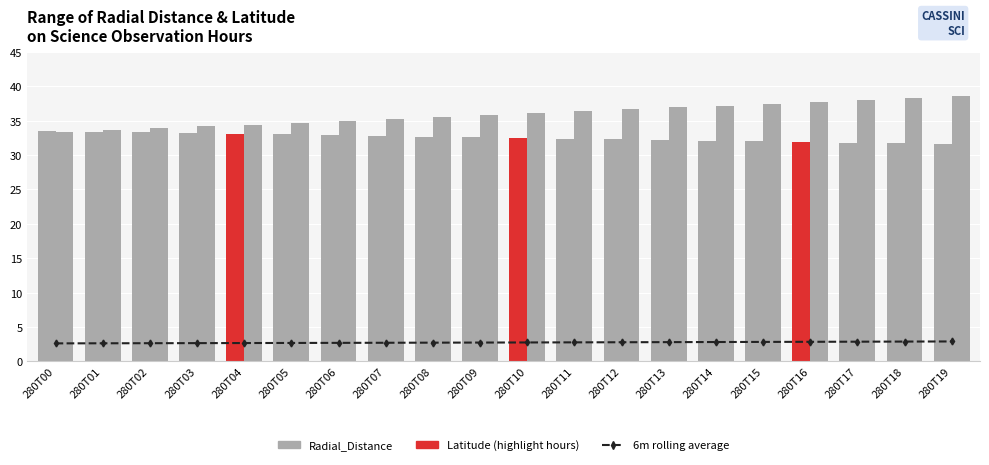

Does the chart contain stacked bars?

No